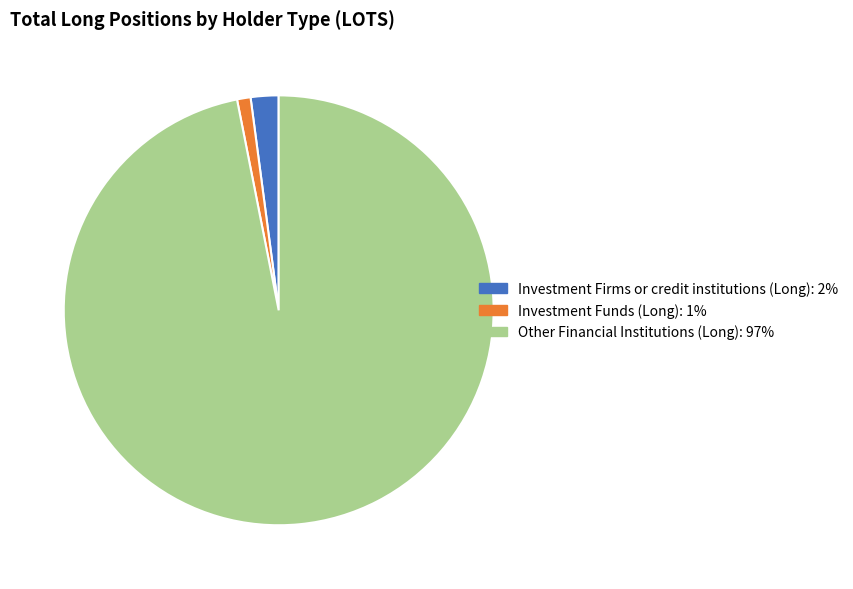

Is there any slice that represents more than half of the pie?

Yes